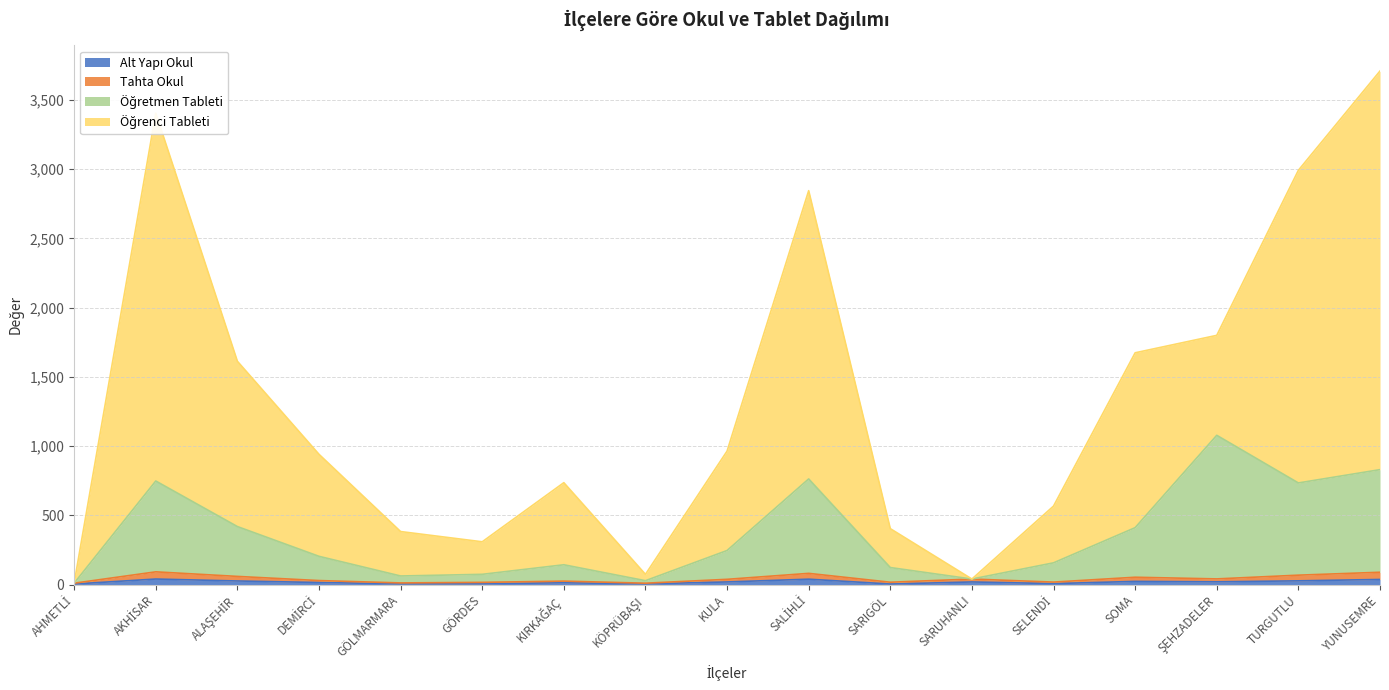

What is the difference between the maximum and minimum values in the Alt Yapı Okul series?

36